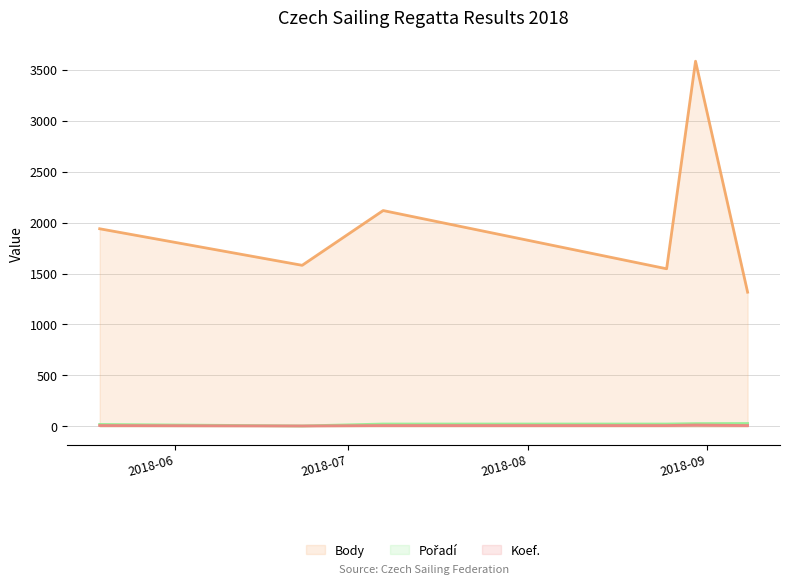

What is the label of the 4th point from the right?

2018-07-07